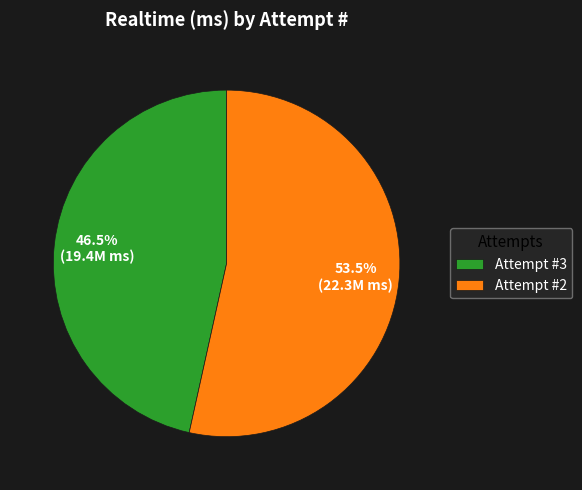

To the nearest percent, what is the average slice percentage?

50%